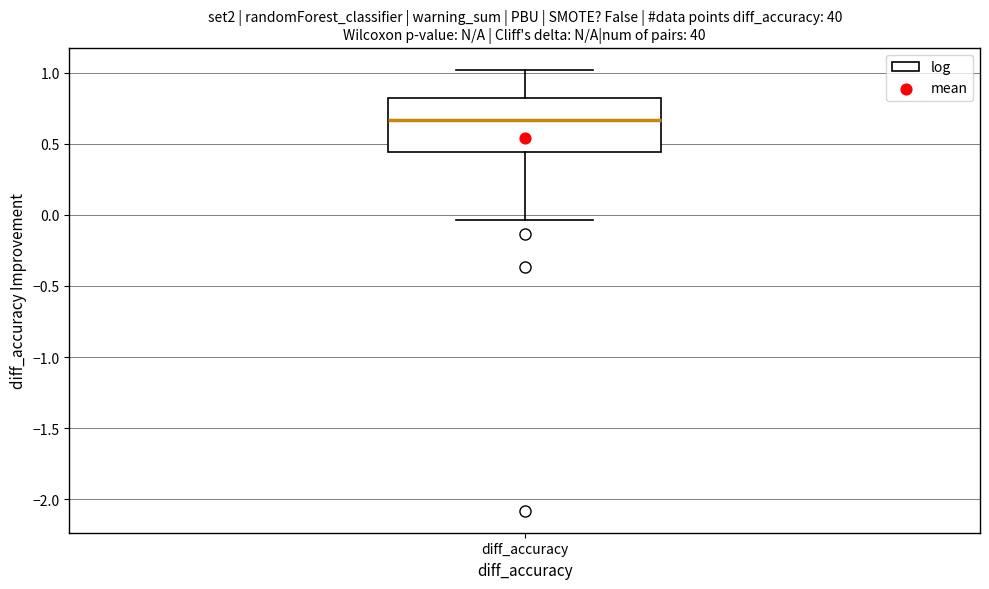

Read this box plot against the y-axis: the position of the median line, the range covered by the box, and the ends of both whiskers. The values are not printed on the chart, so give them approximately, as read against the axis.

median 0.65, box 0.45 to 0.80, whiskers -0.05 to 1.00